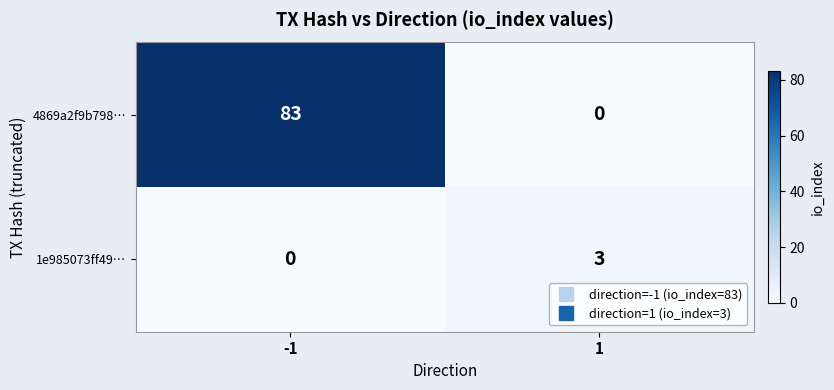

At how many categories does at least one series exceed 66?

1